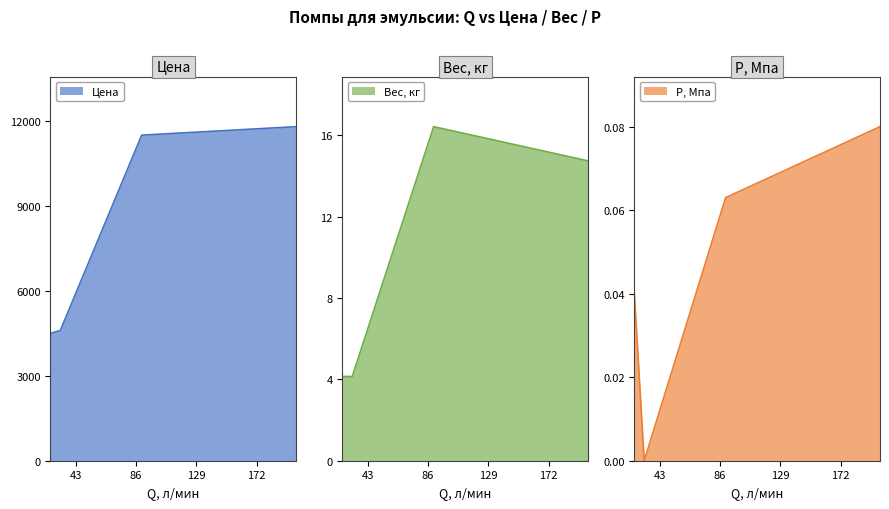

The Цена series shows 4500.0 at 25. True or false?

True